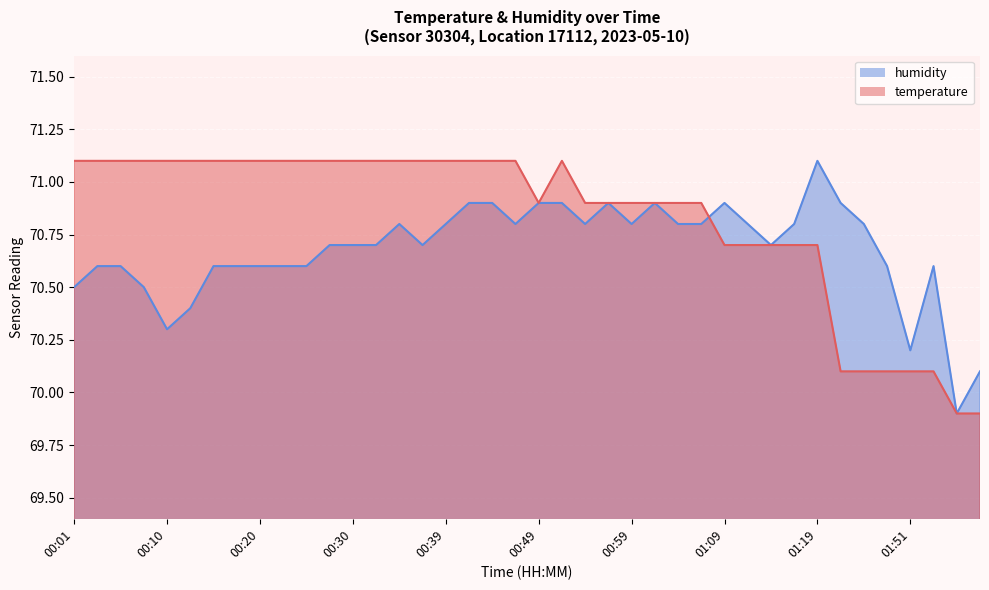

True or false: humidity has a value of 122.1 at 00:44.

False